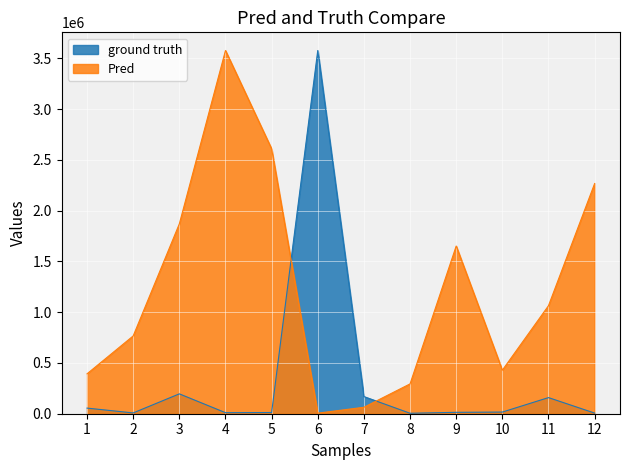

Is the value of Pred at 9 greater than the value of ground truth at 7?

Yes